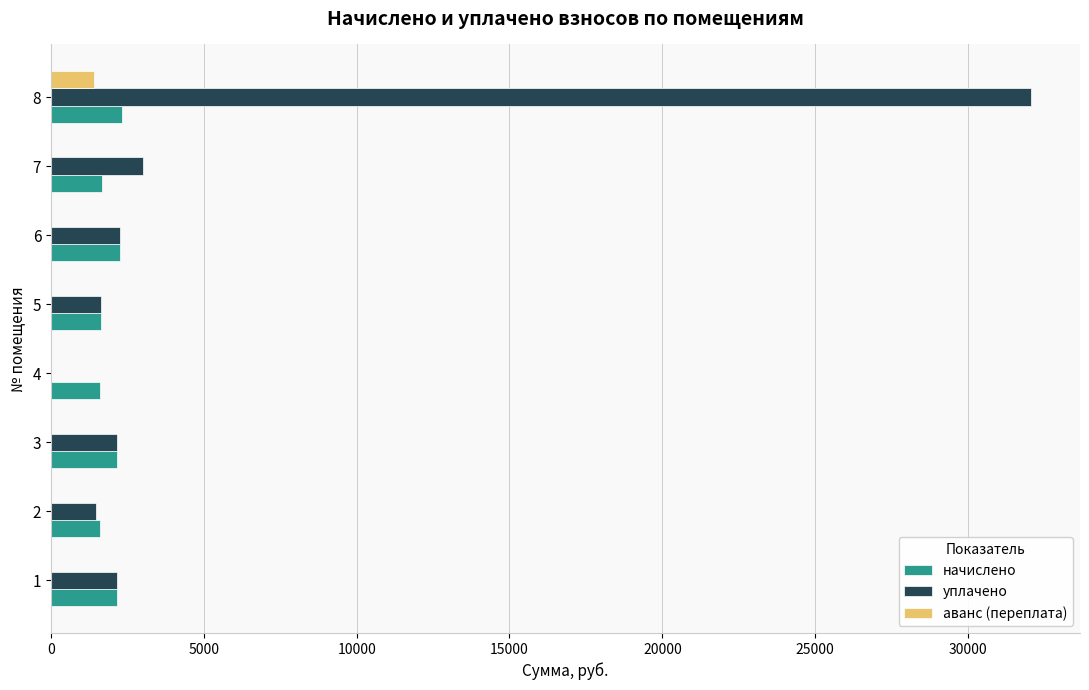

The value of аванс (переплата) at 8 is 1419.1. True or false?

True